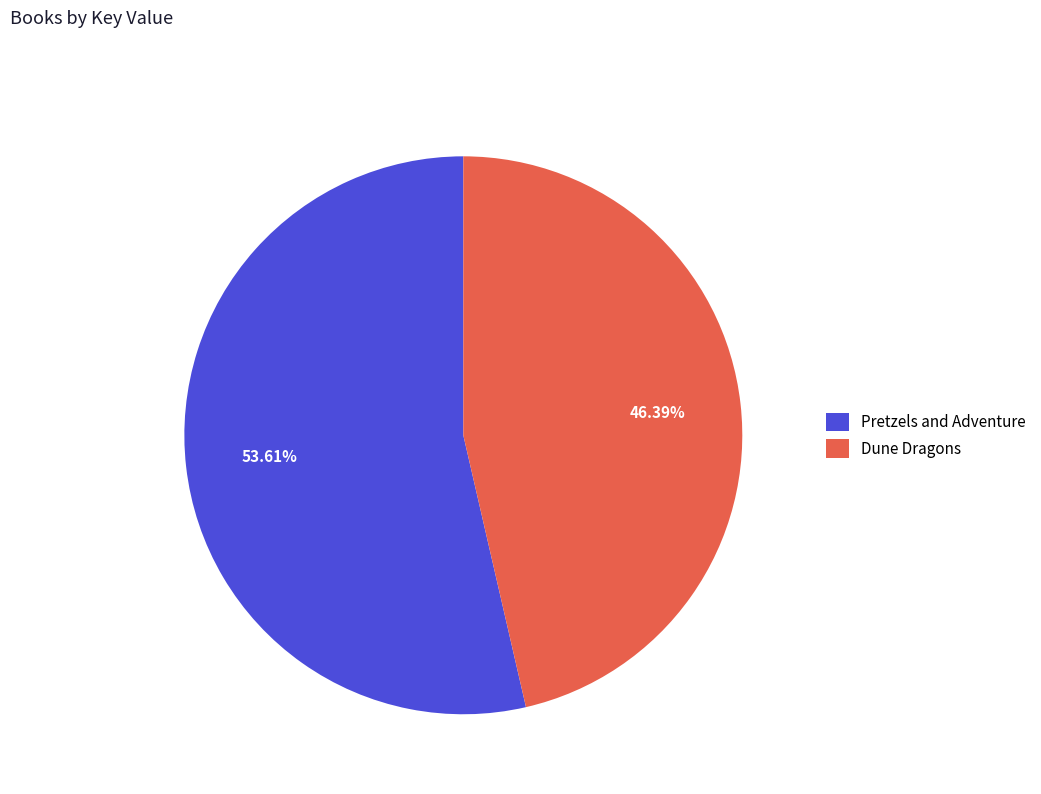

What percentage is the Dune Dragons slice, to the nearest percent?

46%